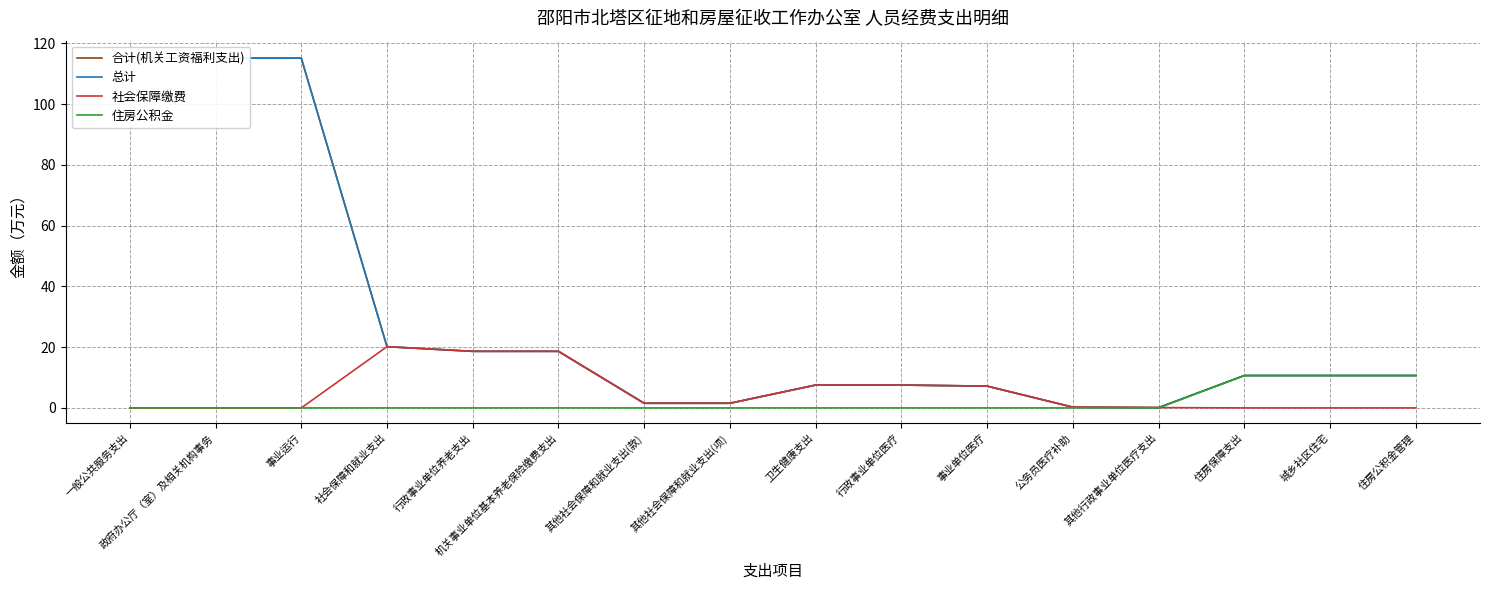

Which series changed the most between 公务员医疗补助 and 城乡社区住宅?

住房公积金